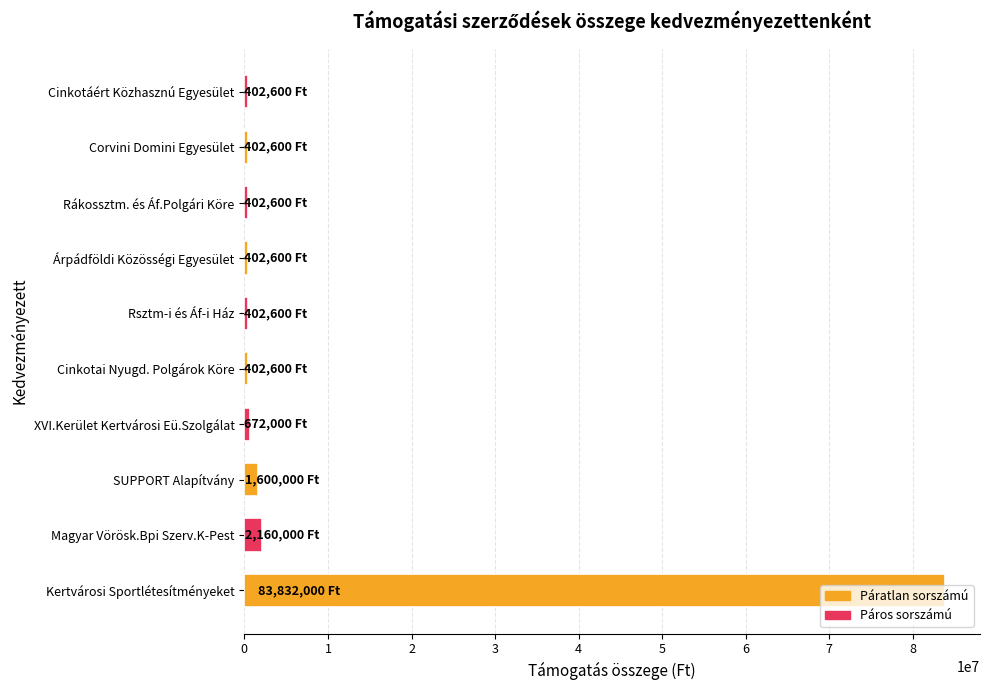

What is the average value?

9067960